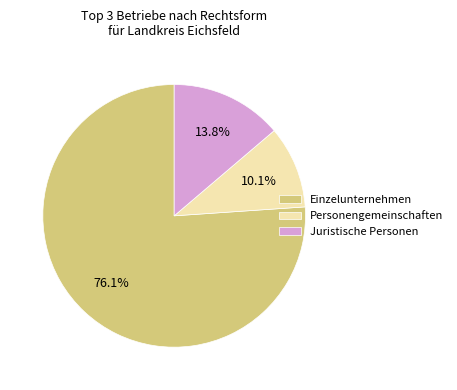

Which slice represents more than half of the pie?

Einzelunternehmen